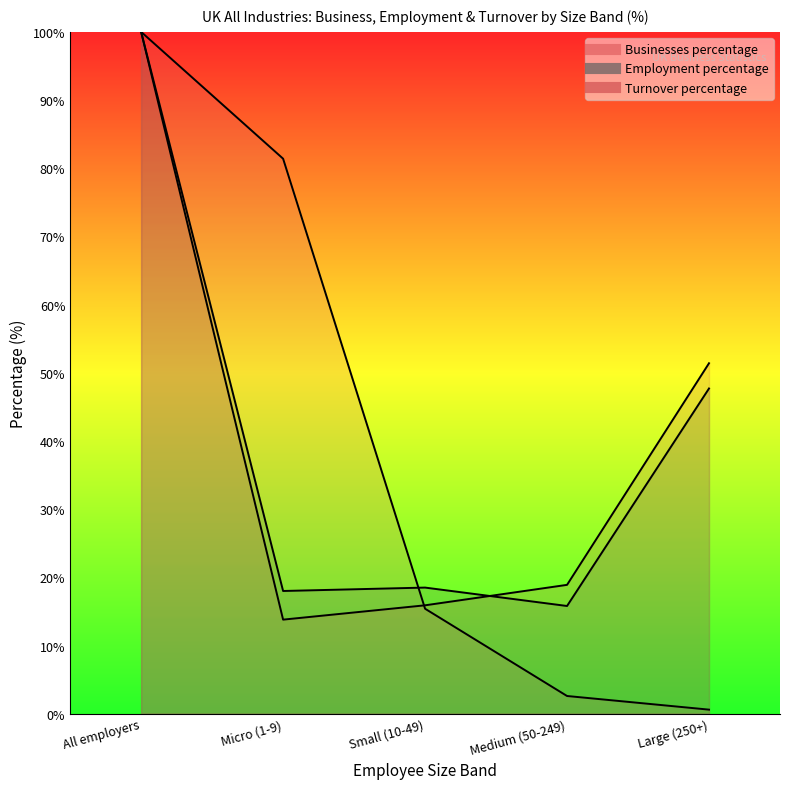

True or false: Turnover percentage and Employment percentage intersect in this chart.

True